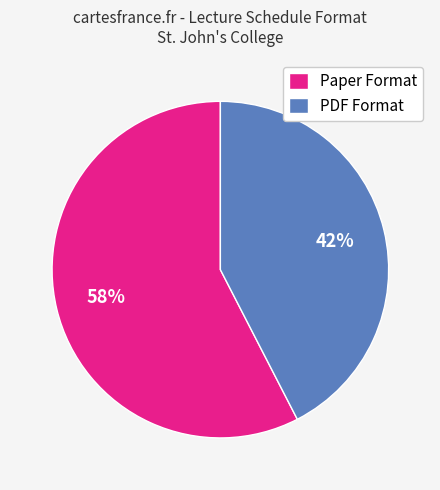

To the nearest percent, what percentage of the pie is Paper Format?

58%